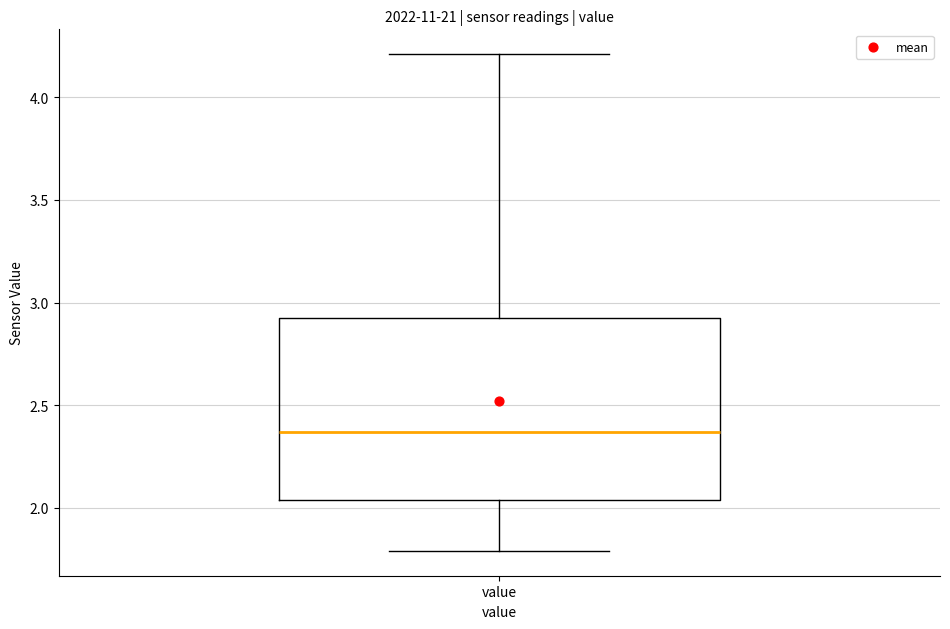

Where is the upper edge of the box for value on the y-axis? The values are not printed on the chart, so give them approximately, as read against the axis.

2.90